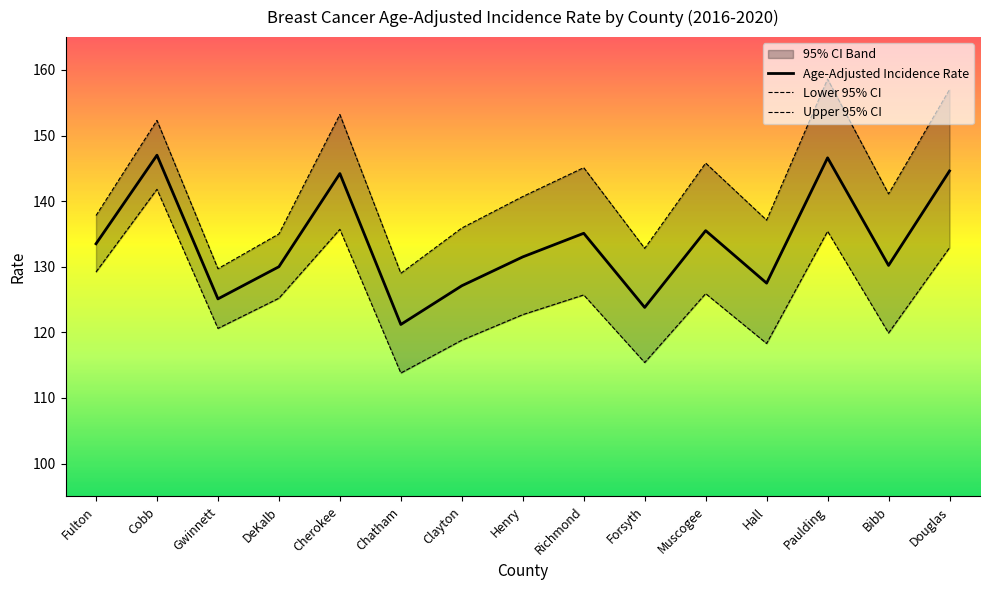

Reading left to right, what are all the values shown in this chart?

Age-Adjusted Incidence Rate: Fulton=133.5	Cobb=147.0	Gwinnett=125.1	DeKalb=130.0	Cherokee=144.2	Chatham=121.2	Clayton=127.1	Henry=131.5	Richmond=135.1	Forsyth=123.8	Muscogee=135.5	Hall=127.5	Paulding=146.6	Bibb=130.2	Douglas=144.6
Lower 95% CI: Fulton=129.2	Cobb=141.8	Gwinnett=120.6	DeKalb=125.2	Cherokee=135.7	Chatham=113.8	Clayton=118.8	Henry=122.7	Richmond=125.7	Forsyth=115.4	Muscogee=125.9	Hall=118.3	Paulding=135.4	Bibb=119.9	Douglas=132.9
Upper 95% CI: Fulton=137.8	Cobb=152.3	Gwinnett=129.7	DeKalb=135.0	Cherokee=153.2	Chatham=129.0	Clayton=135.9	Henry=140.7	Richmond=145.1	Forsyth=132.8	Muscogee=145.8	Hall=137.1	Paulding=158.6	Bibb=141.1	Douglas=157.0